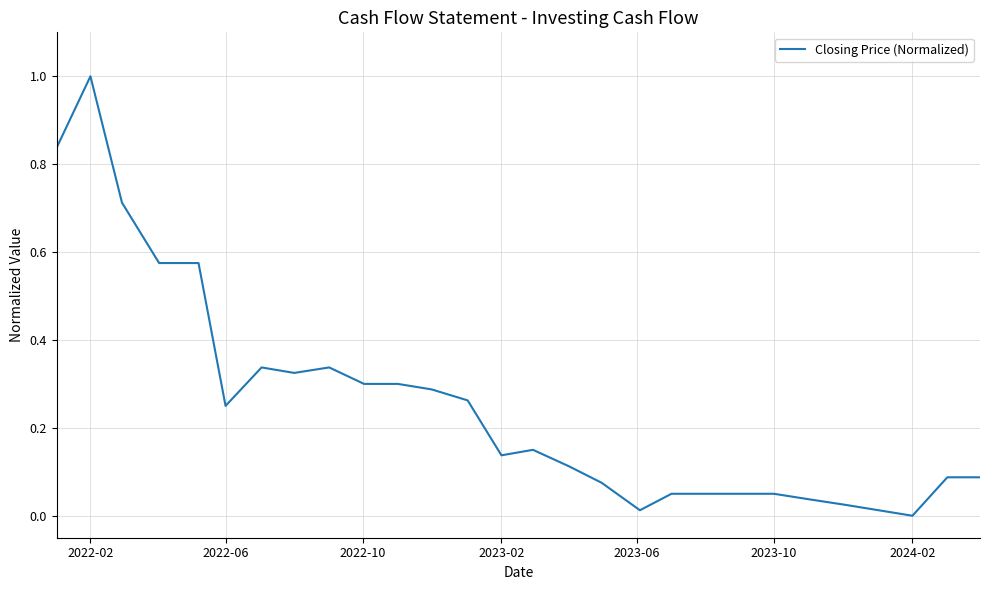

What is the maximum value shown in the chart?

1.0